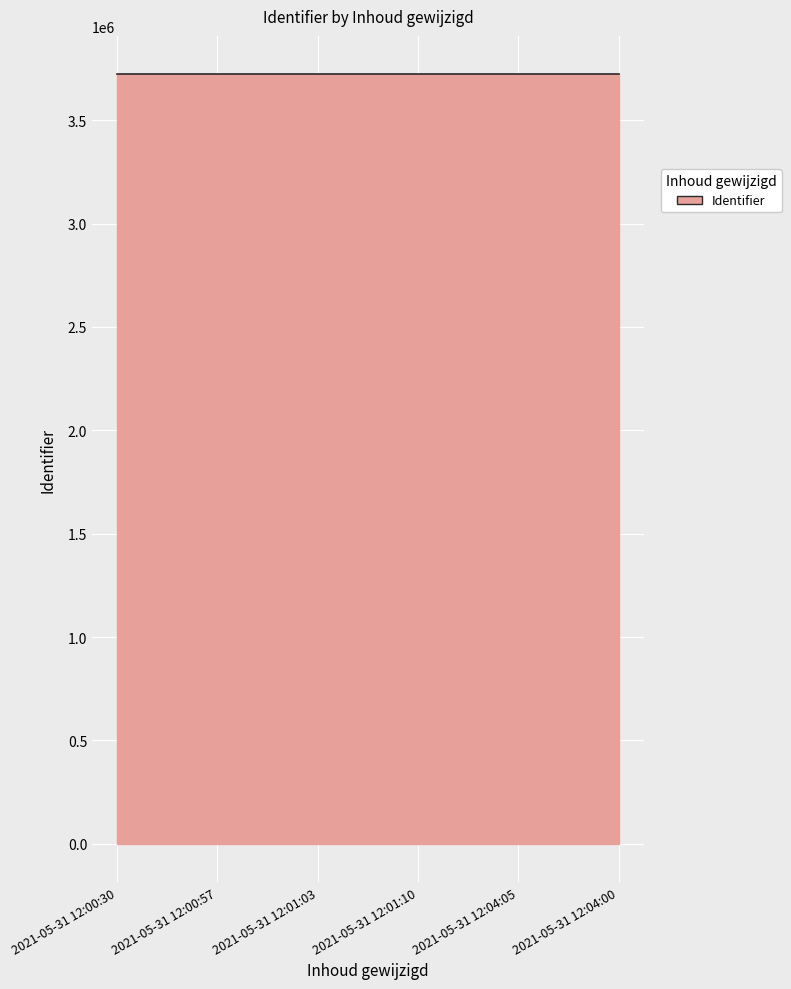

What is the smallest value displayed?

3721923.0